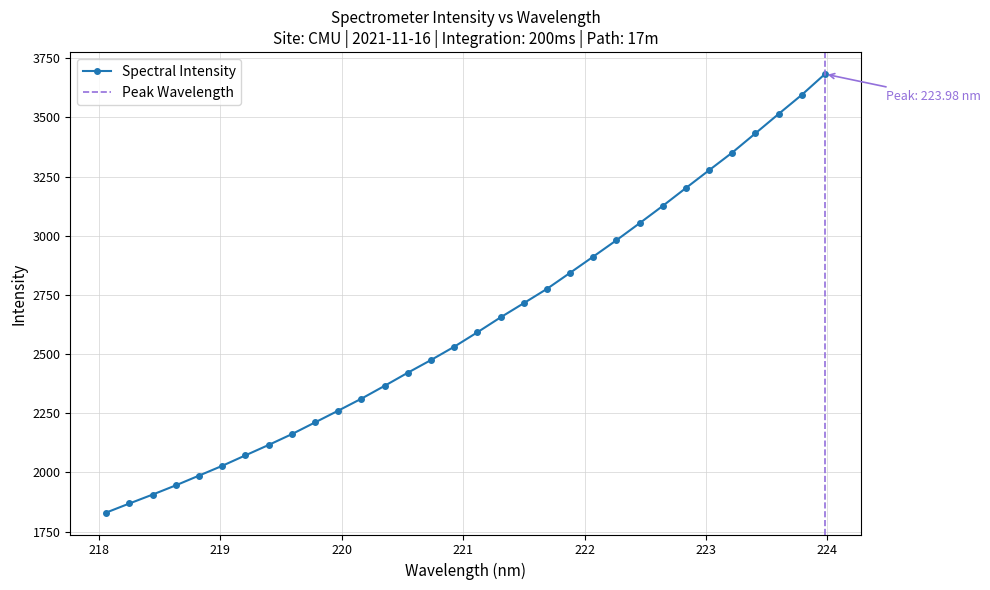

What is the label of the 10th point from the right?

222.263